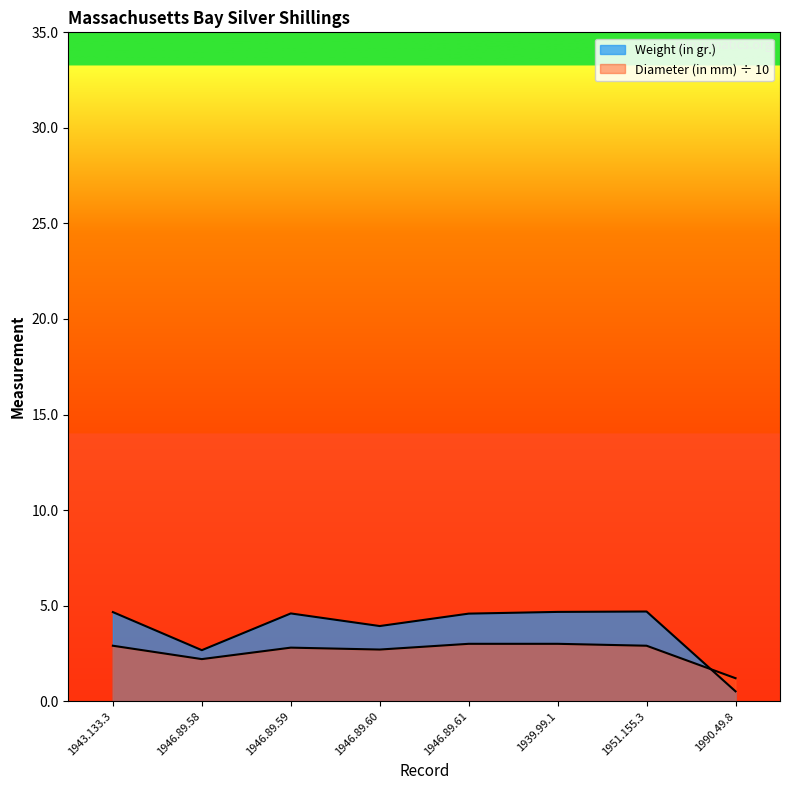

True or false: Diameter (in mm) has more than 1 interior local peaks.

False